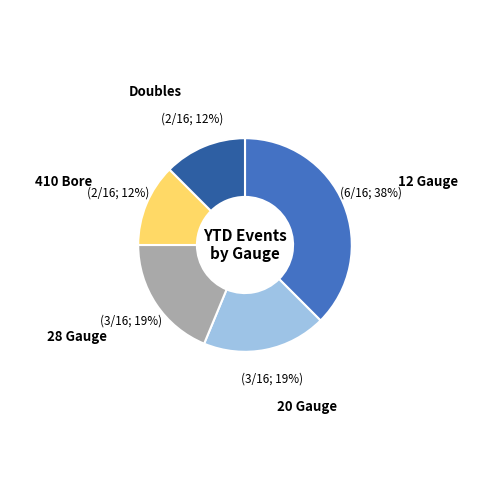

How many segments does this pie chart have?

5